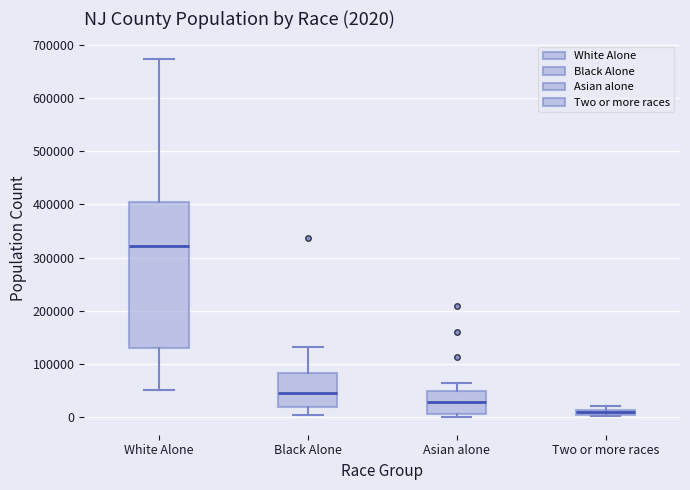

Which box has the highest median line?

White Alone